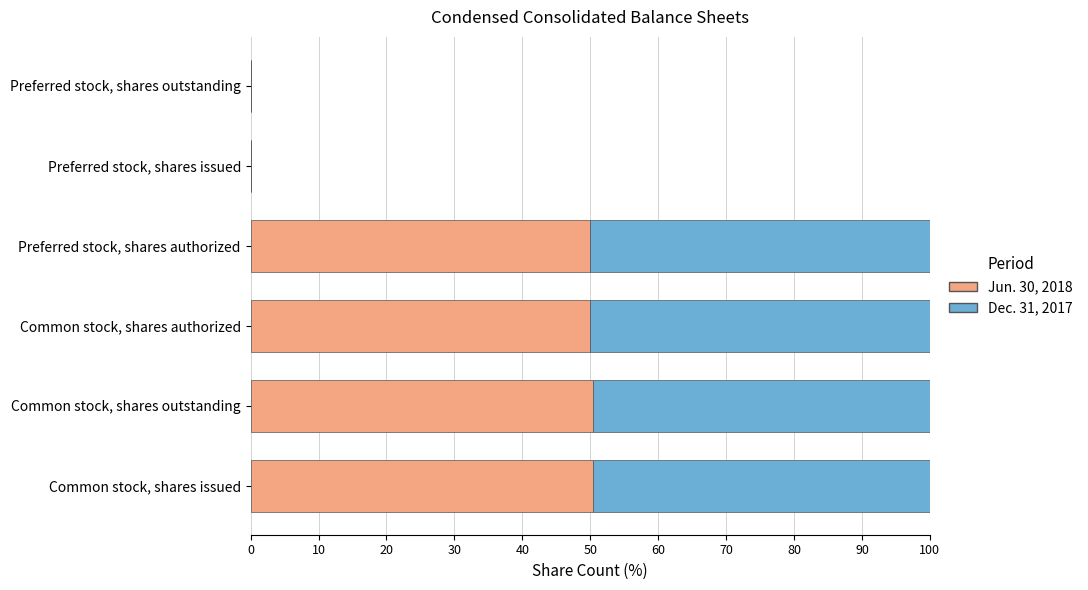

What is the maximum value for Jun. 30, 2018?

50.4